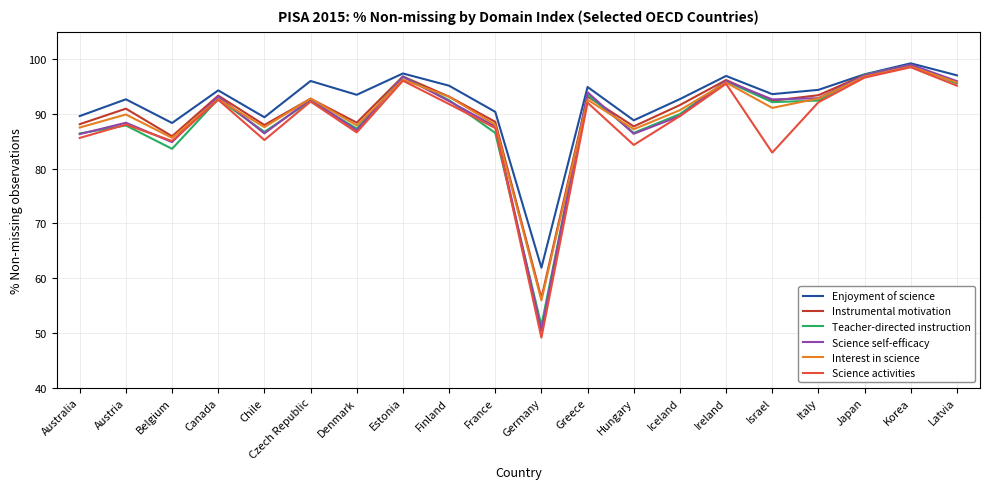

The Teacher-directed instruction series shows 157.0 at Latvia. True or false?

False